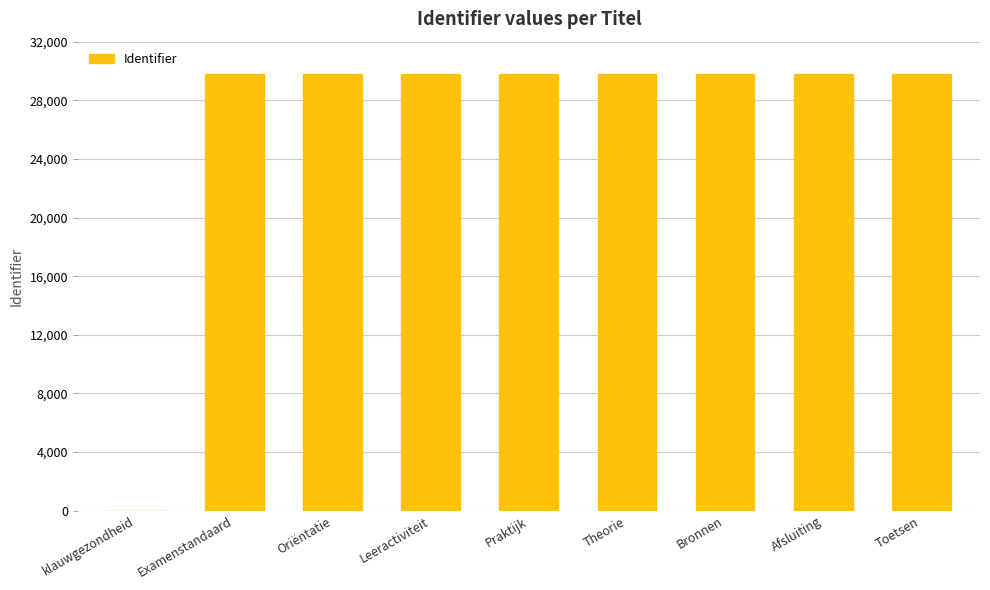

What is the sum of all values?

238191